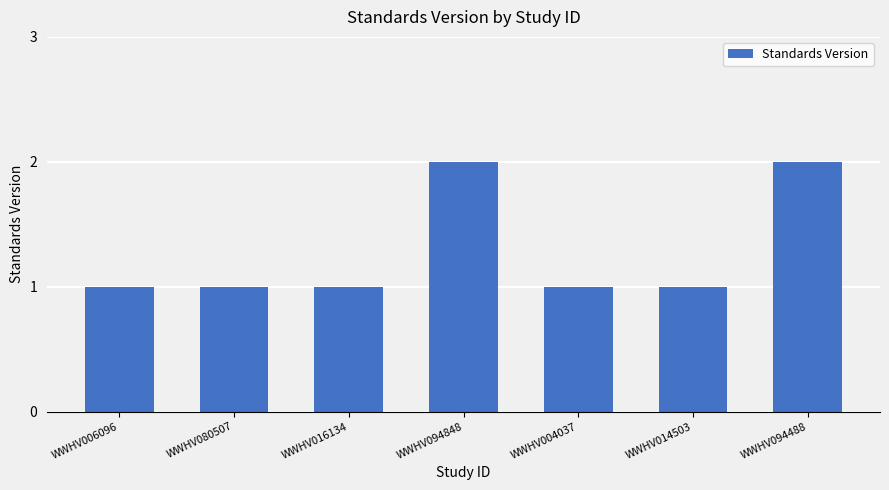

How many bars are there in total?

7